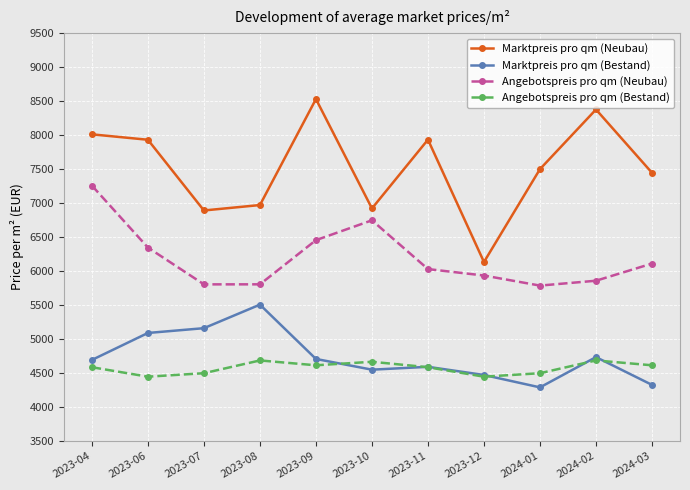

What is the minimum value for Marktpreis pro qm (Bestand)?

4289.5